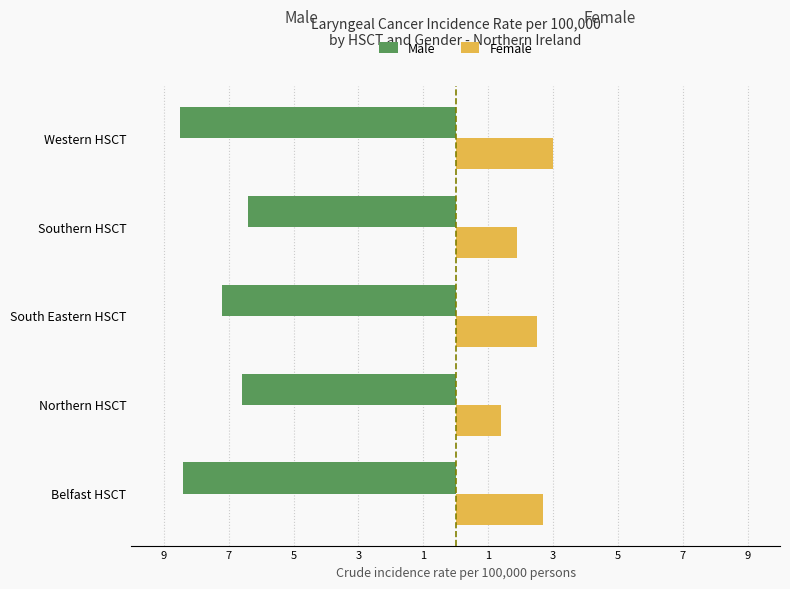

What is the maximum value shown in the chart?

3.0